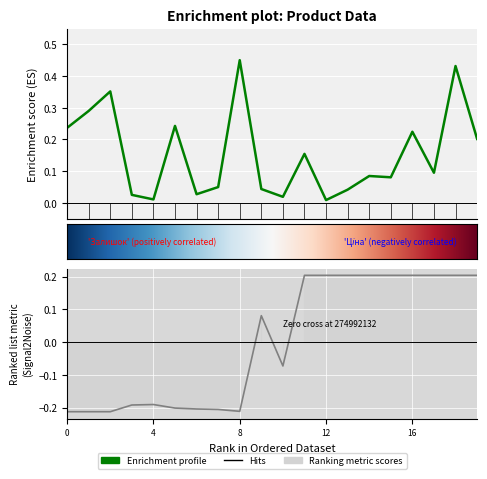

How many interior local valleys does the Залишок series have?

6